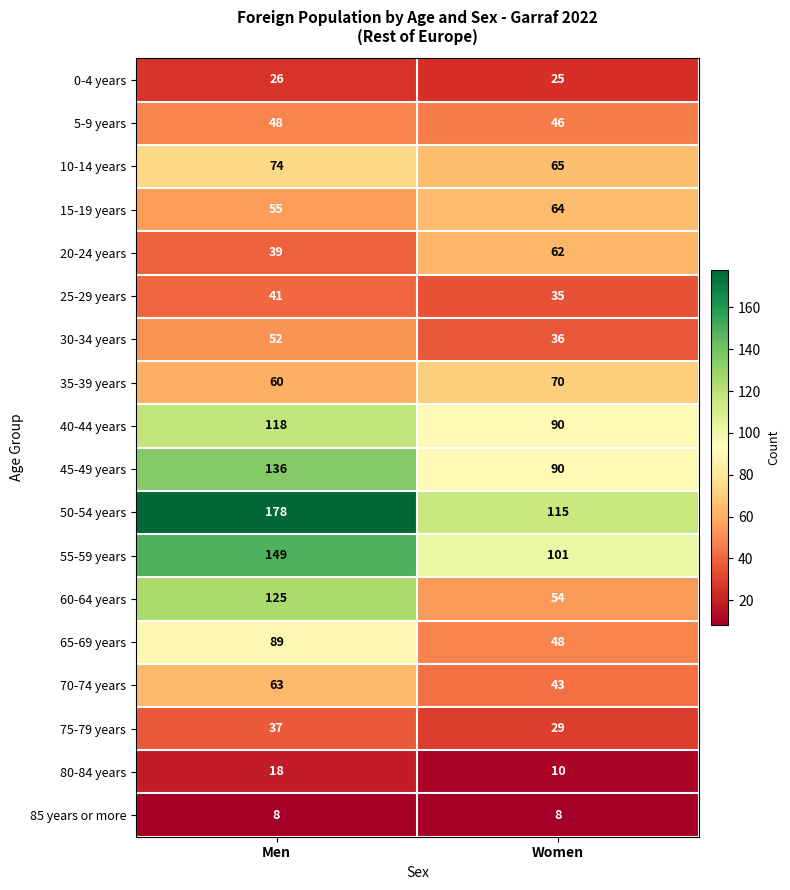

Where is 10-14 years nearest to the value 69?

Women